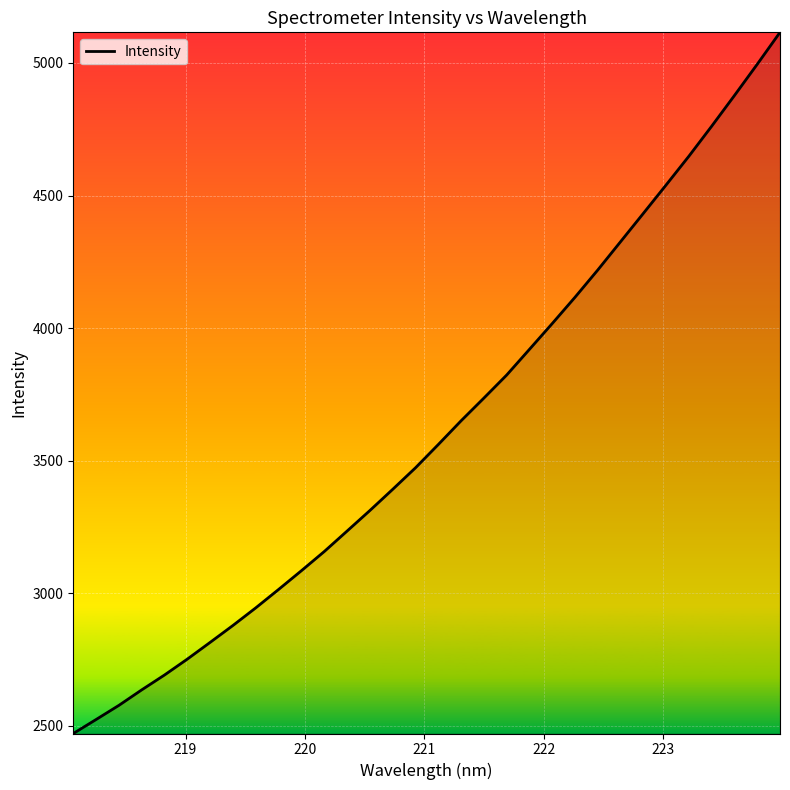

What is the smallest value displayed?

2471.1